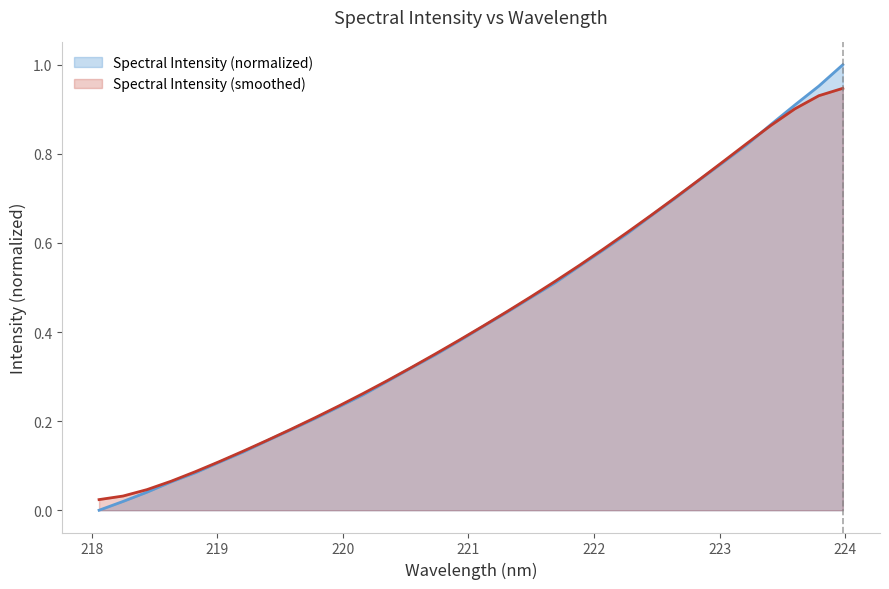

What is the difference between the maximum and minimum values?

1.0